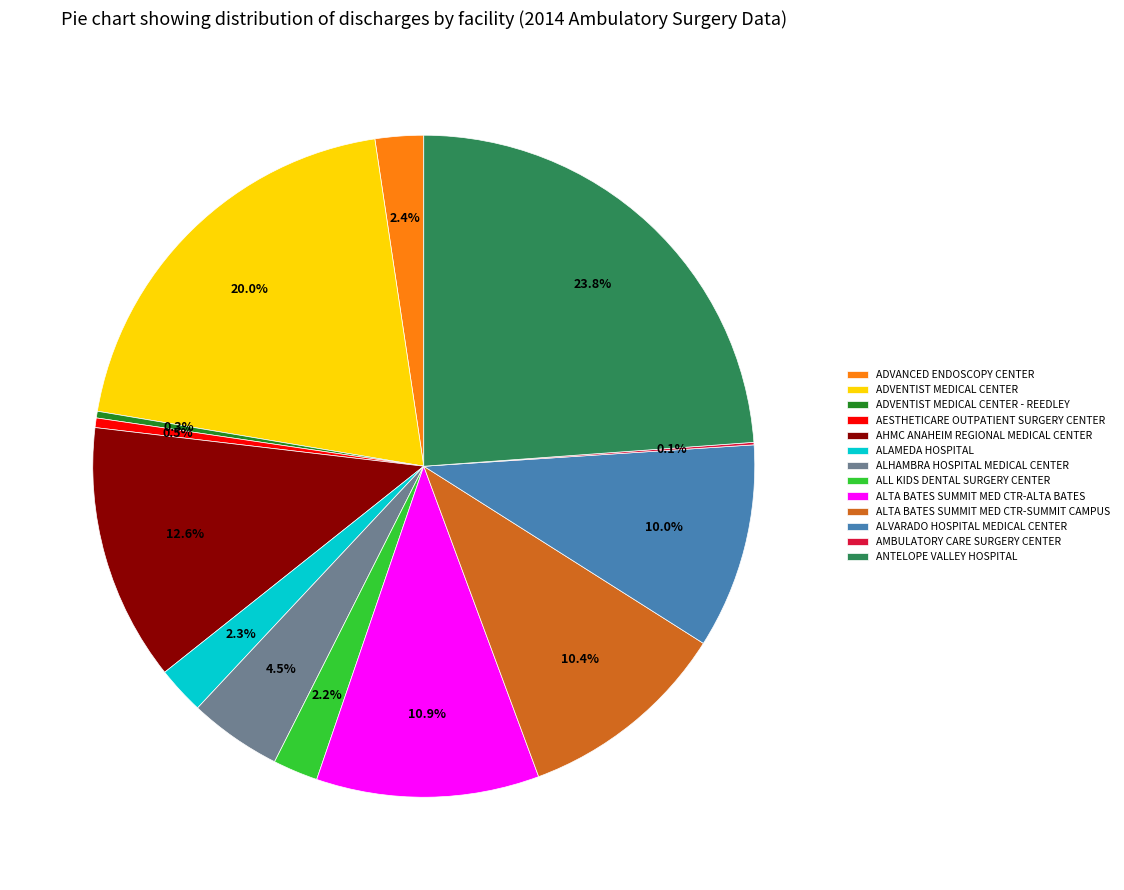

Does any single category account for the majority?

No